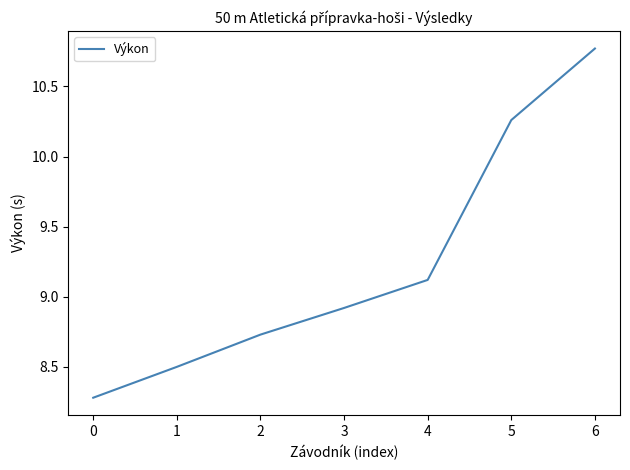

List the labels in order of value, smallest first.

0, 1, 2, 3, 4, 5, 6